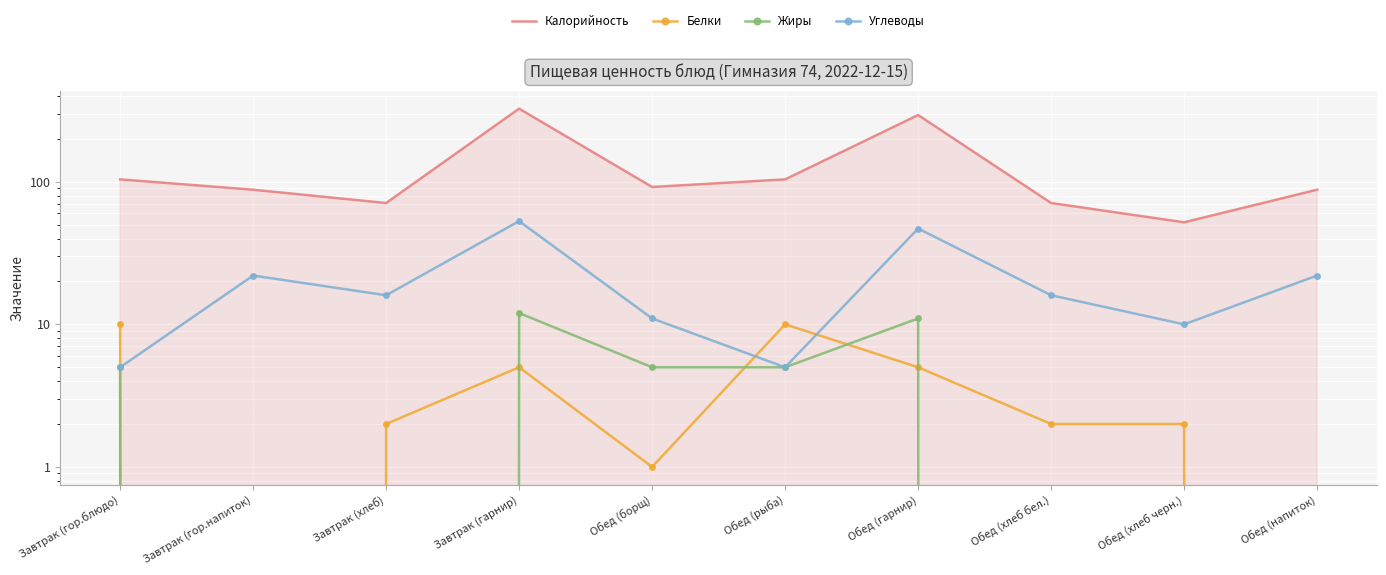

What is the difference between the maximum and second lowest values in the Калорийность series?

255